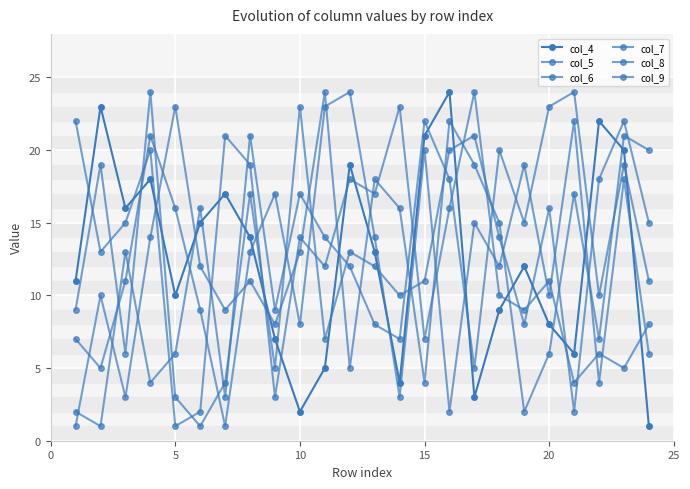

How many lines are shown in the chart?

6